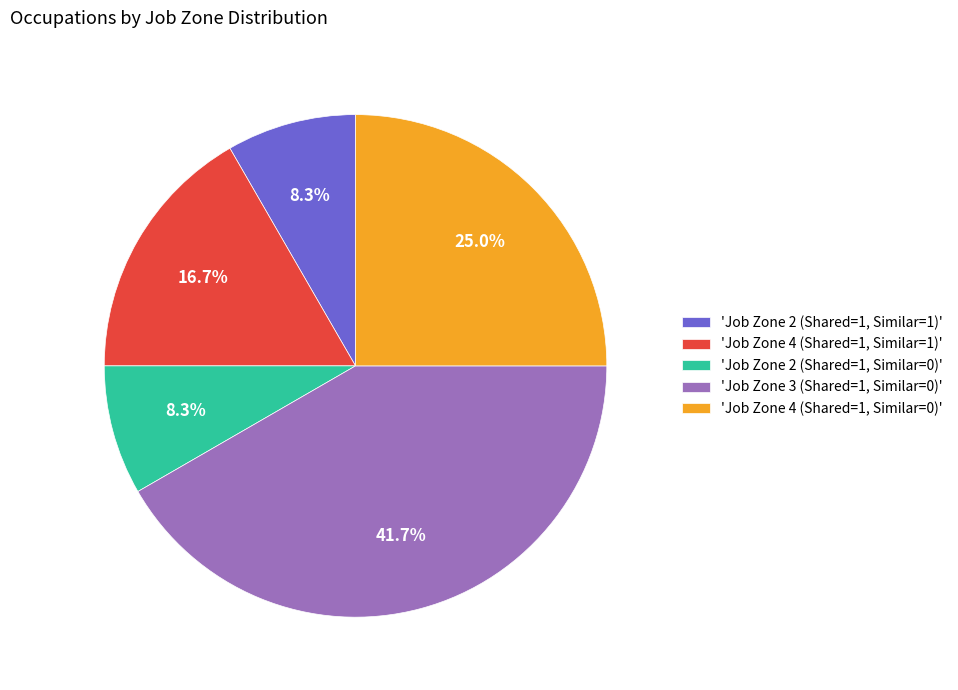

Approximately how many times larger is the value at 'Job Zone 4 (Shared=1, Similar=0)' compared to 'Job Zone 3 (Shared=1, Similar=0)'?

0.6